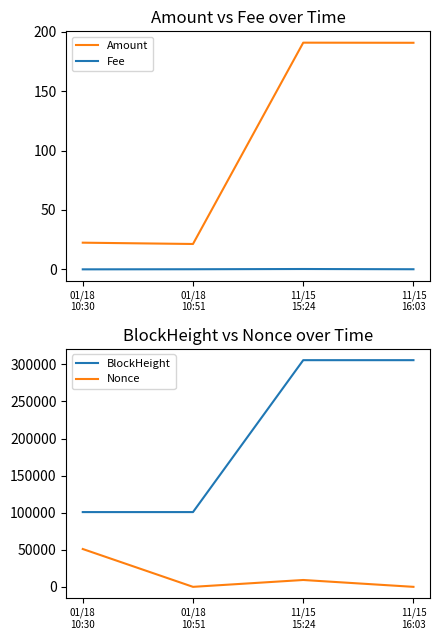

At which category is the sum across all series the highest?

11/15
15:24